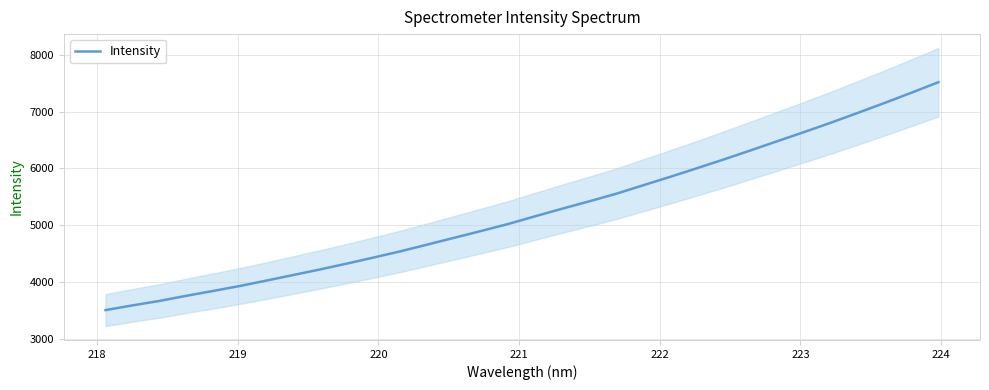

What is the lowest value of the Intensity series?

3510.5